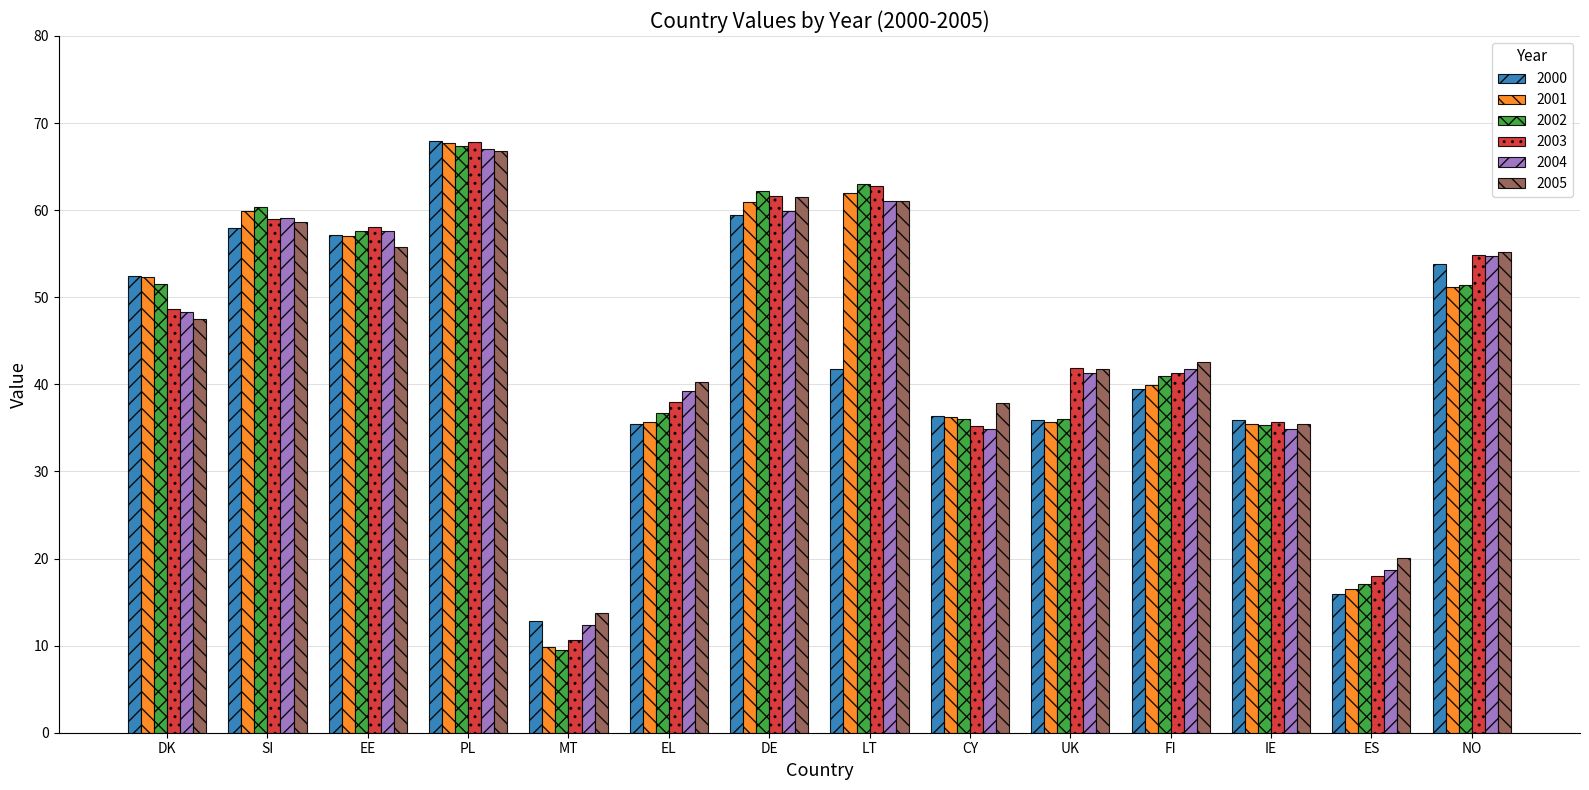

What is the difference between the highest and lowest values at NO?

4.0